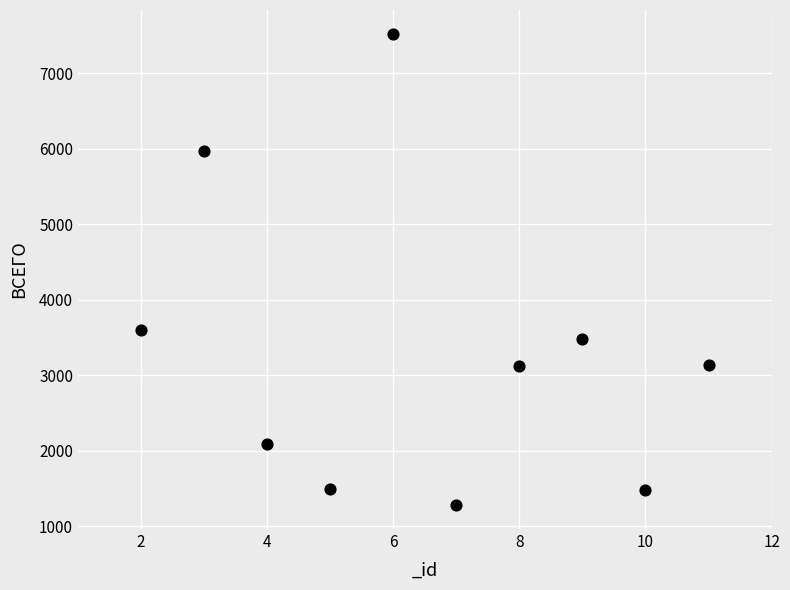

What is the average Y value?

3319